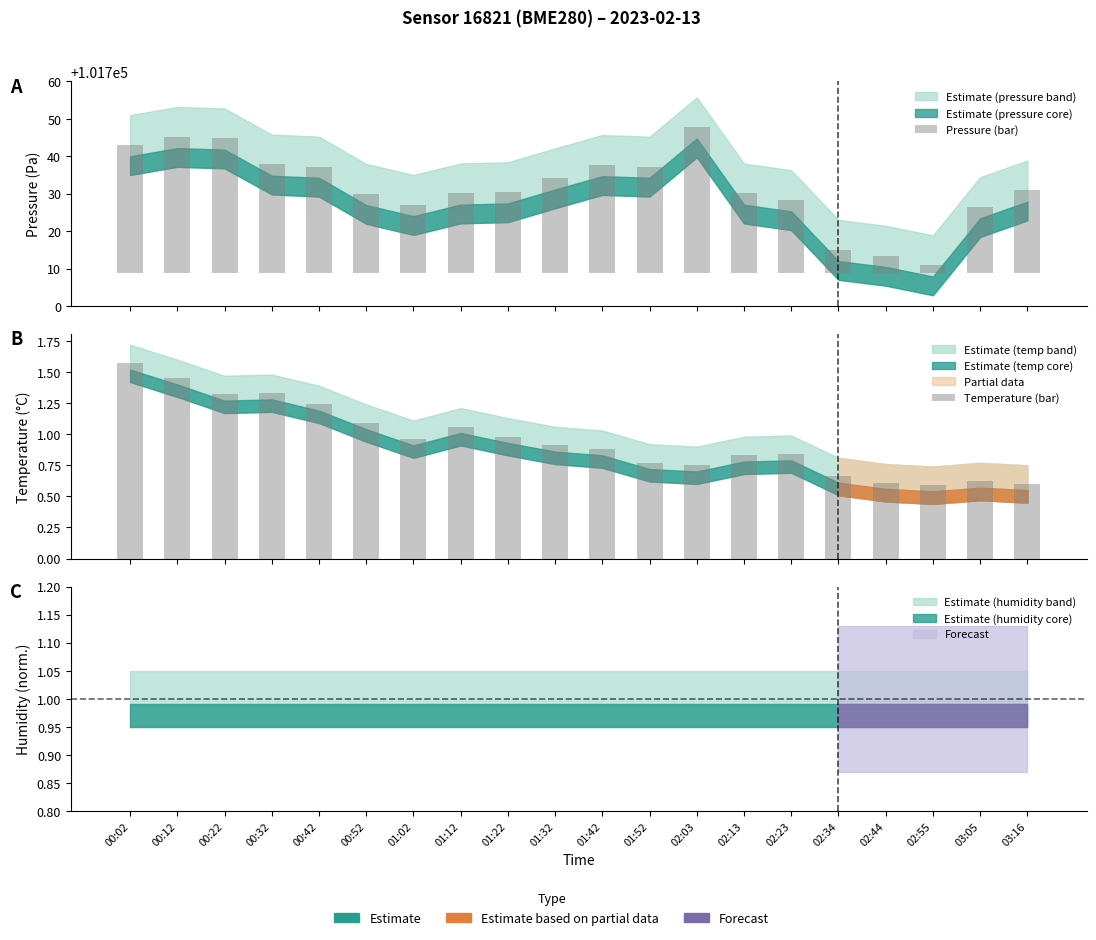

What is the smallest value displayed?

0.6